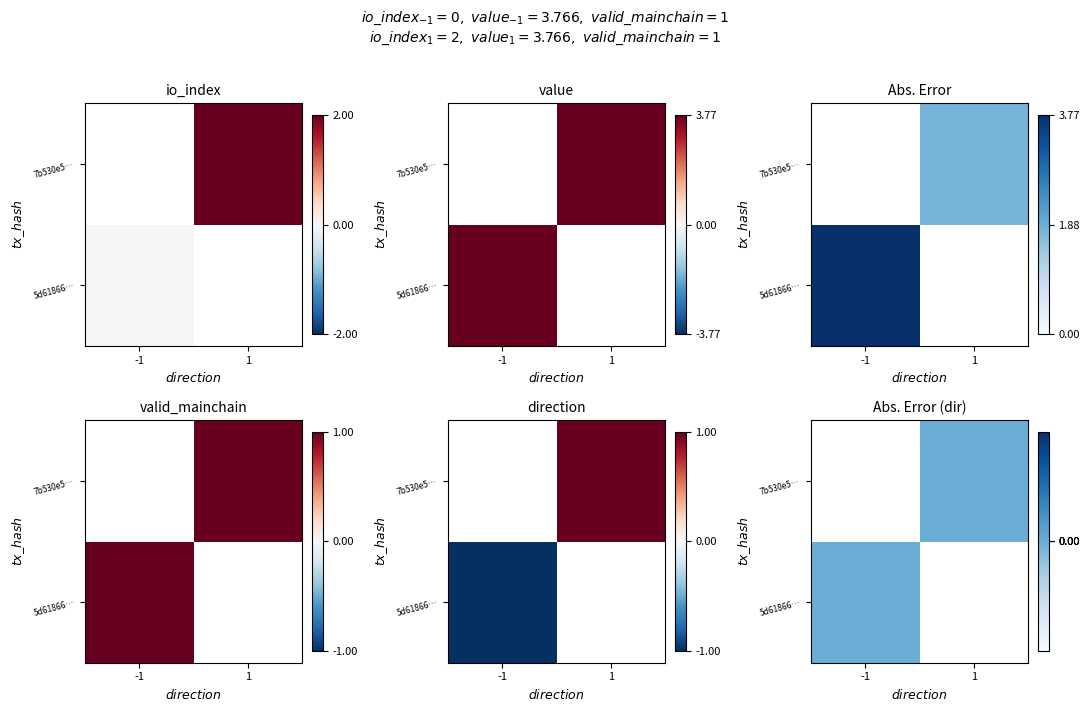

What is the greatest value displayed?

3.8